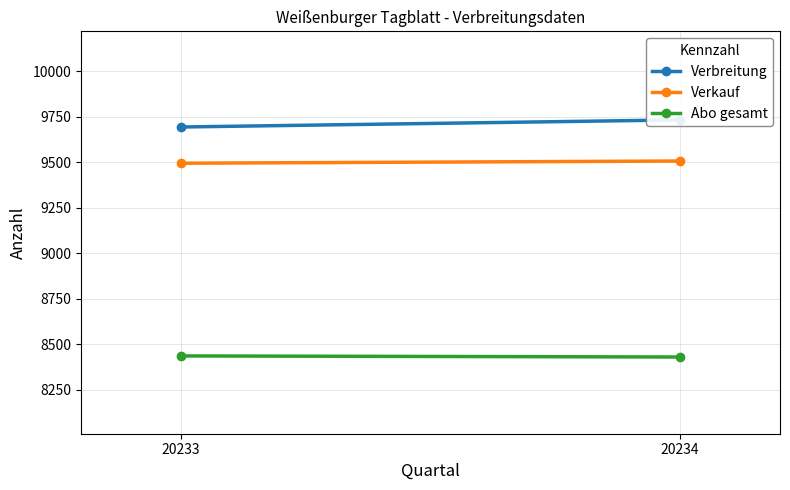

What is the spread (max minus min) of values at 20234?

1303